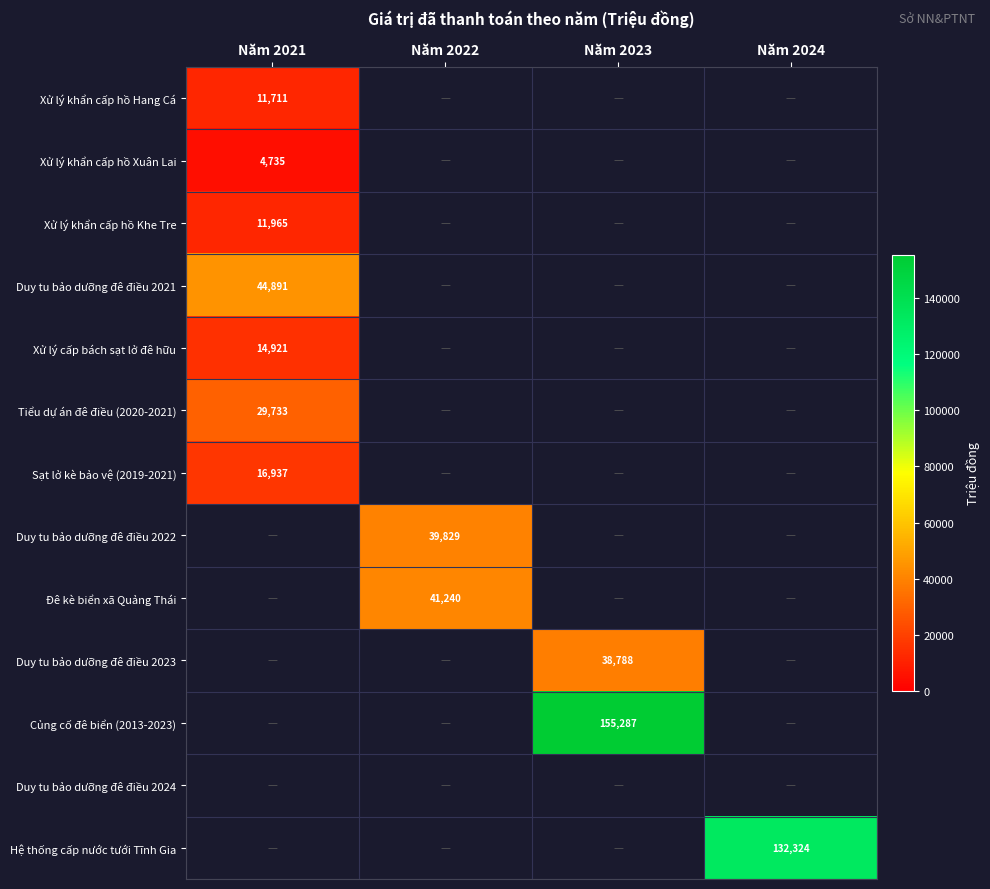

The Hệ thống cấp nước tưới Tĩnh Gia series shows 222004.8 at Năm 2024. True or false?

False